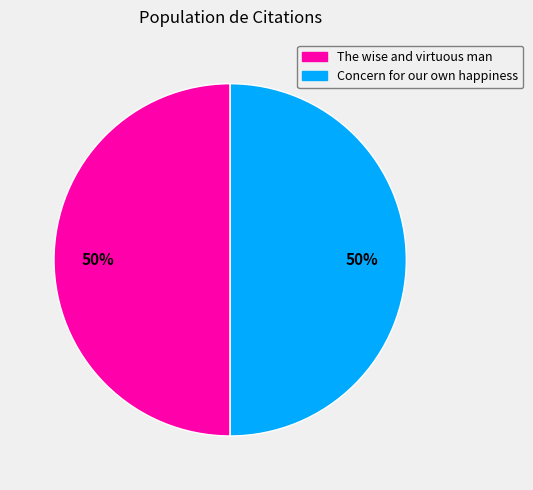

To the nearest percent, what portion does Concern for our own happiness represent?

50%